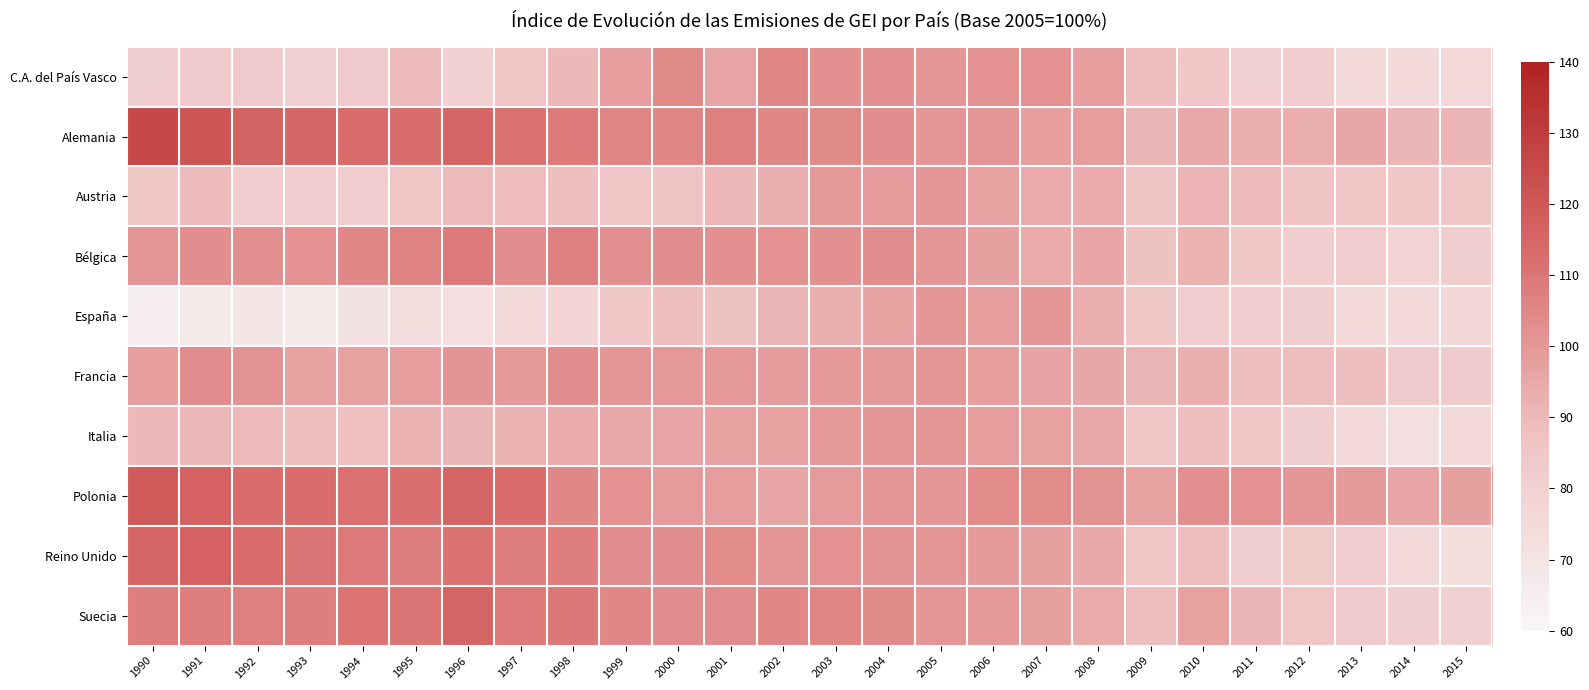

Which category has the lowest value across all series?

1990